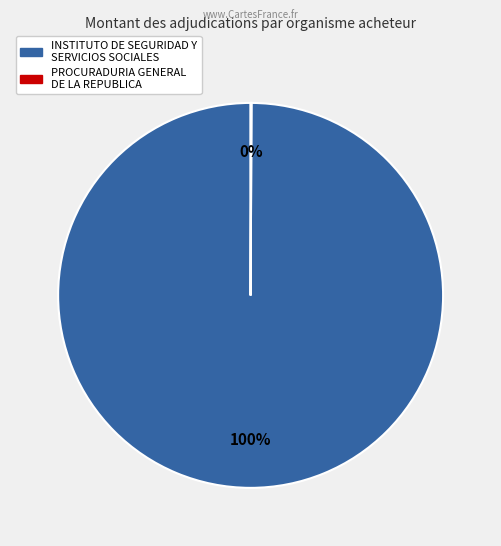

To the nearest percent, what is the difference between the largest and smallest slice percentages?

100%